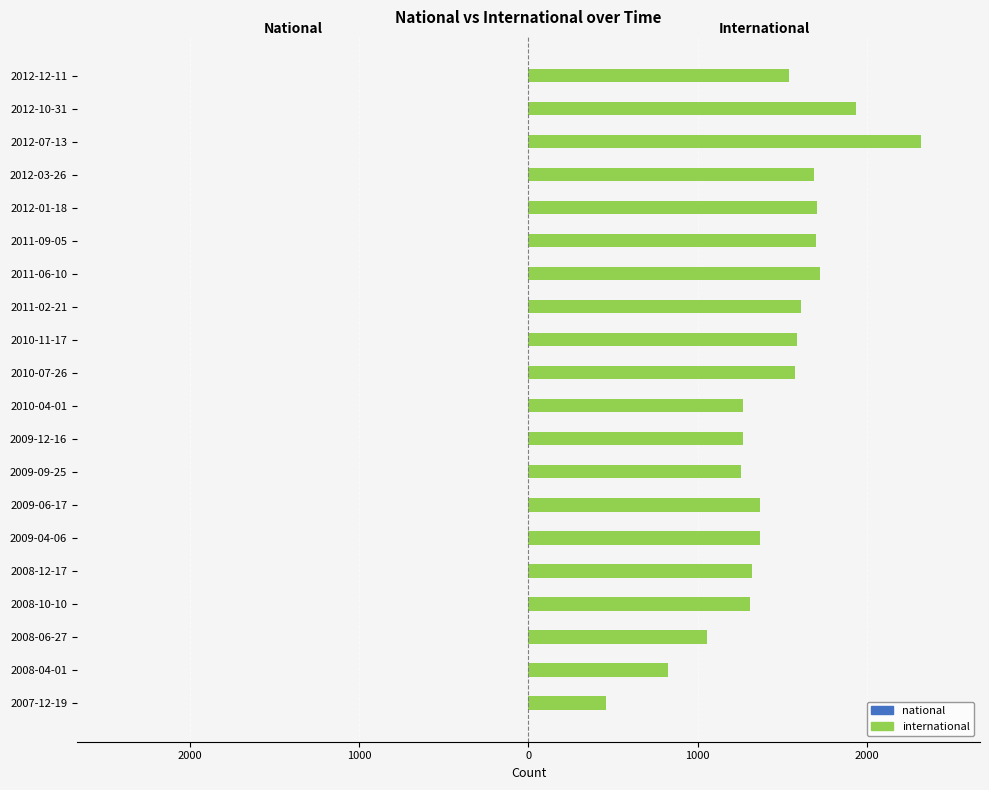

Does the chart contain any negative values?

No